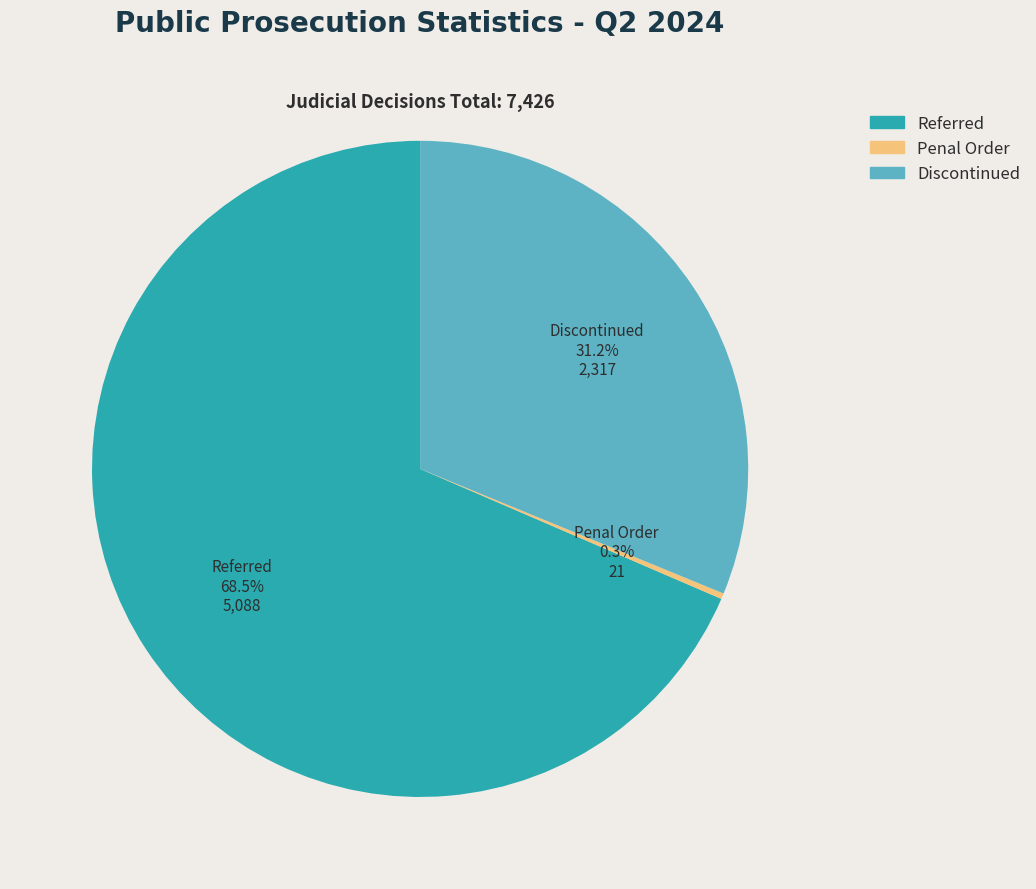

Combined, do Referred and Penal Order account for over 50%?

Yes